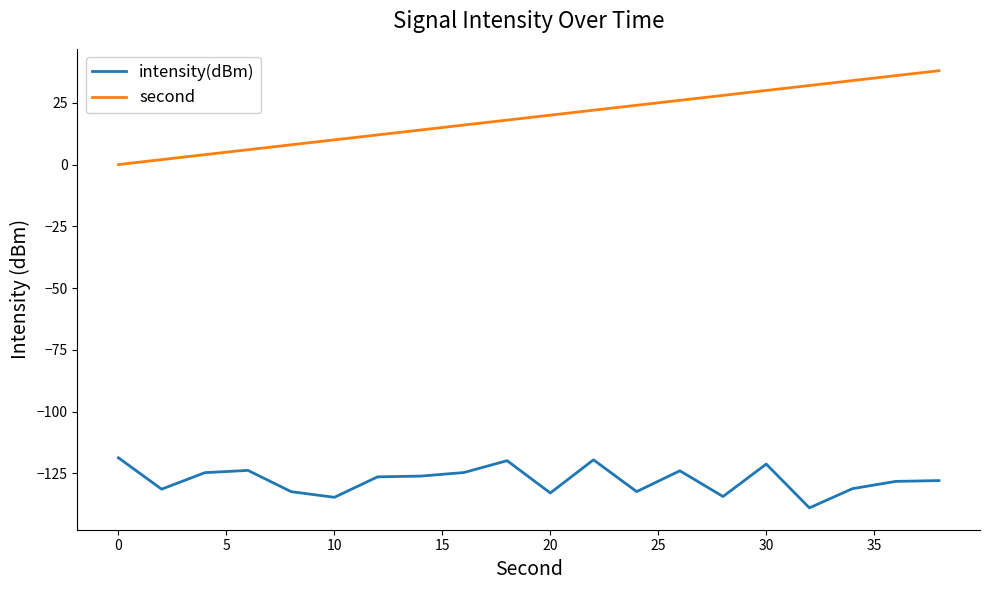

In intensity(dBm), how many points are lower than both neighbors (excluding endpoints)?

6